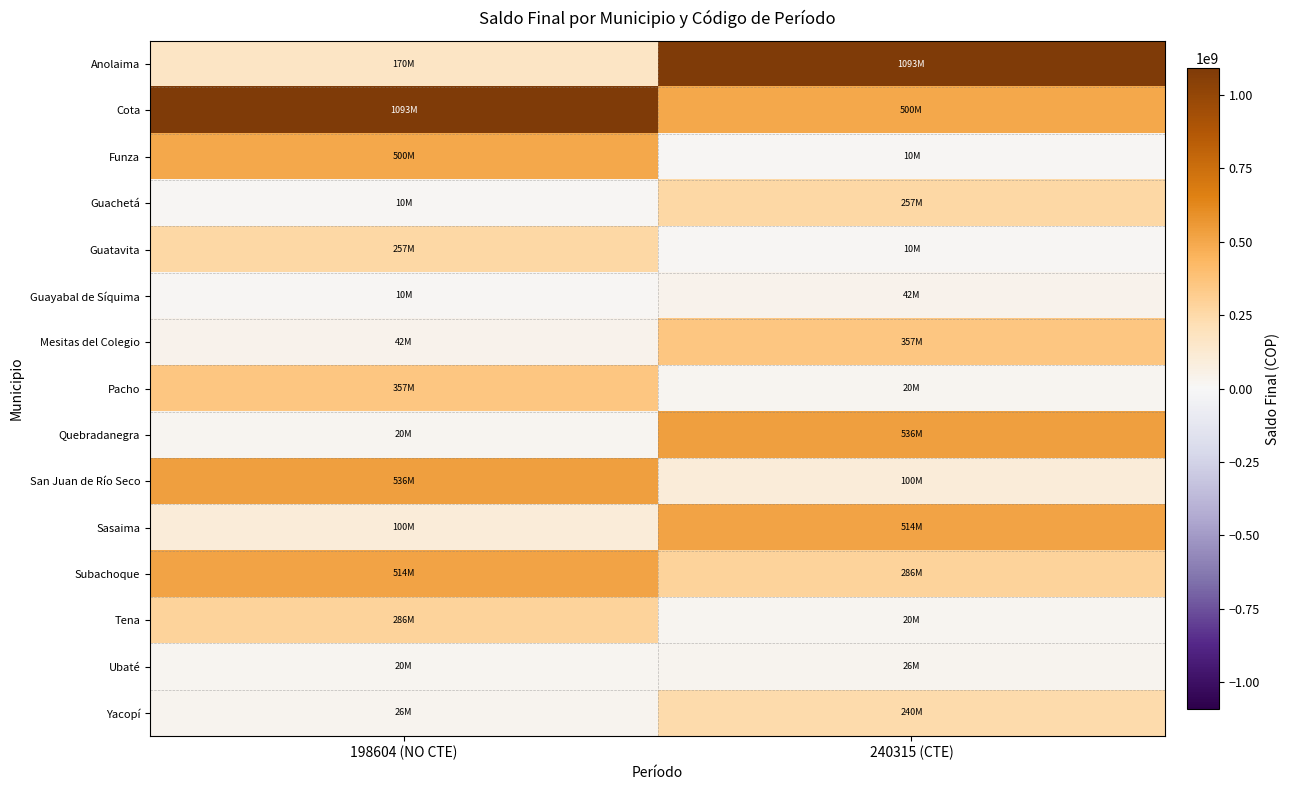

List the series in order of their peak value, lowest first.

Ubaté, Guayabal de Síquima, Yacopí, Guachetá, Guatavita, Tena, Mesitas del Colegio, Pacho, Funza, Sasaima, Subachoque, Quebradanegra, San Juan de Río Seco, Anolaima, Cota